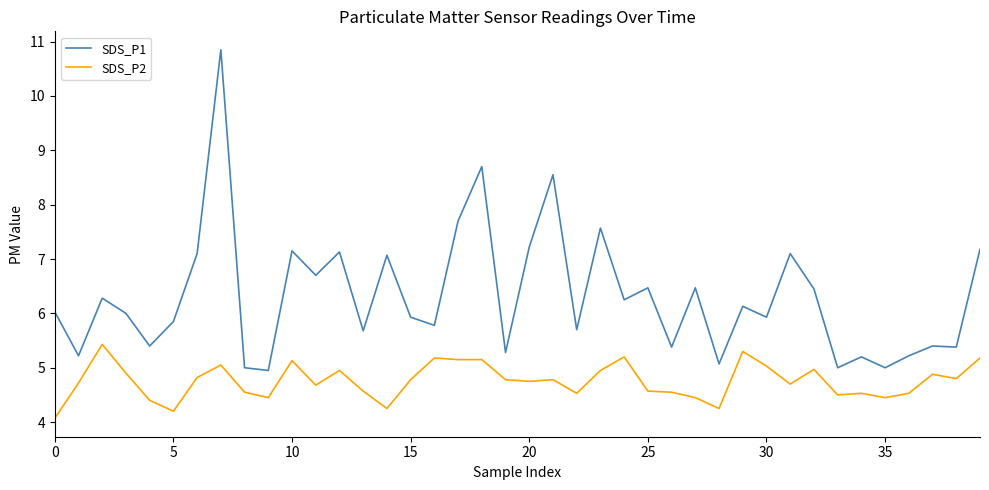

What is the difference between the maximum and minimum values in the SDS_P1 series?

5.9